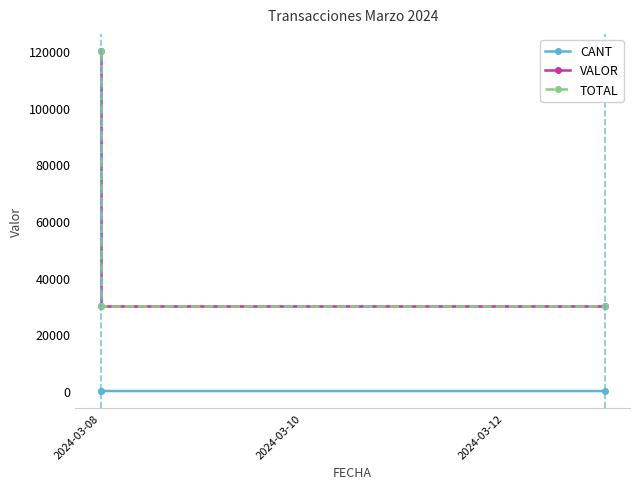

What is the difference between the maximum and second lowest values in the VALOR series?

90000